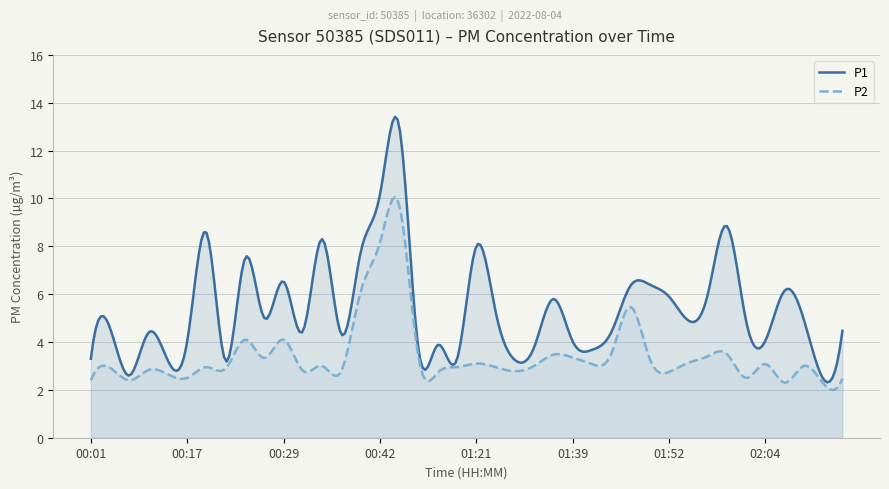

Reading left to right, what are all the values shown in this chart?

P1: 3.3	4.6	2.6	4.4	3.2	4.0	8.6	3.2	7.5	5.0	6.5	4.5	8.3	4.3	7.8	10.2	13.0	3.7	3.9	3.3	8.0	5.3	3.2	3.8	5.8	4.0	3.7	4.4	6.3	6.4	5.9	4.9	6.0	8.8	4.9	4.0	6.2	4.9	2.5	4.5
P2: 2.4	2.9	2.4	2.8	2.6	2.5	3.0	2.9	4.1	3.3	4.1	2.8	3.0	2.8	6.1	8.2	9.7	3.4	2.7	3.0	3.1	3.0	2.8	3.0	3.5	3.4	3.1	3.5	5.5	3.3	2.8	3.1	3.4	3.5	2.5	3.1	2.3	3.0	2.3	2.5